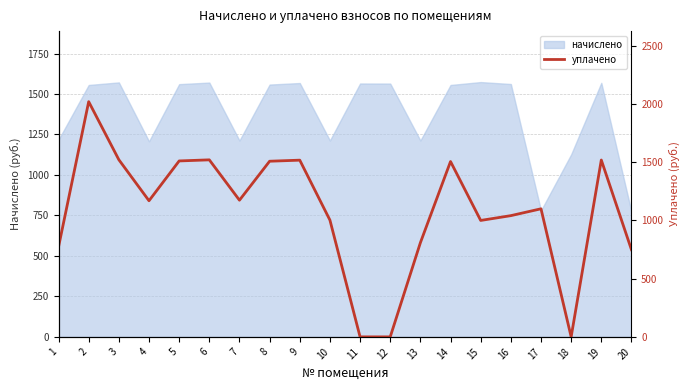

What is the maximum value shown in the chart?

2020.0